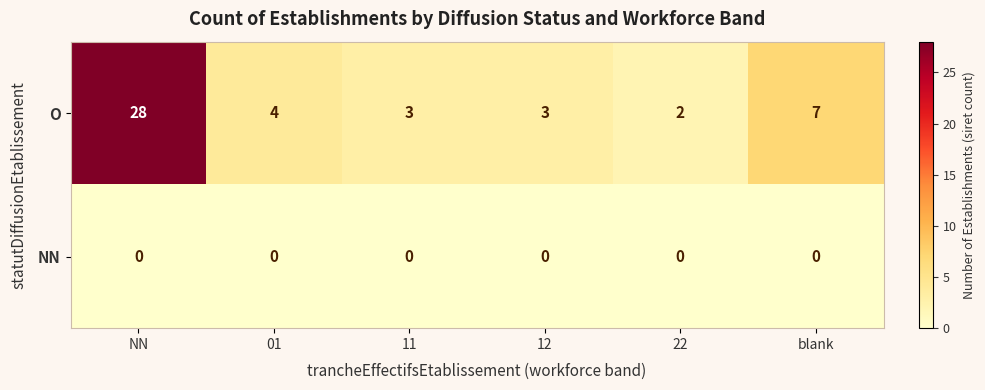

List the series in order of their peak value, lowest first.

NN, O